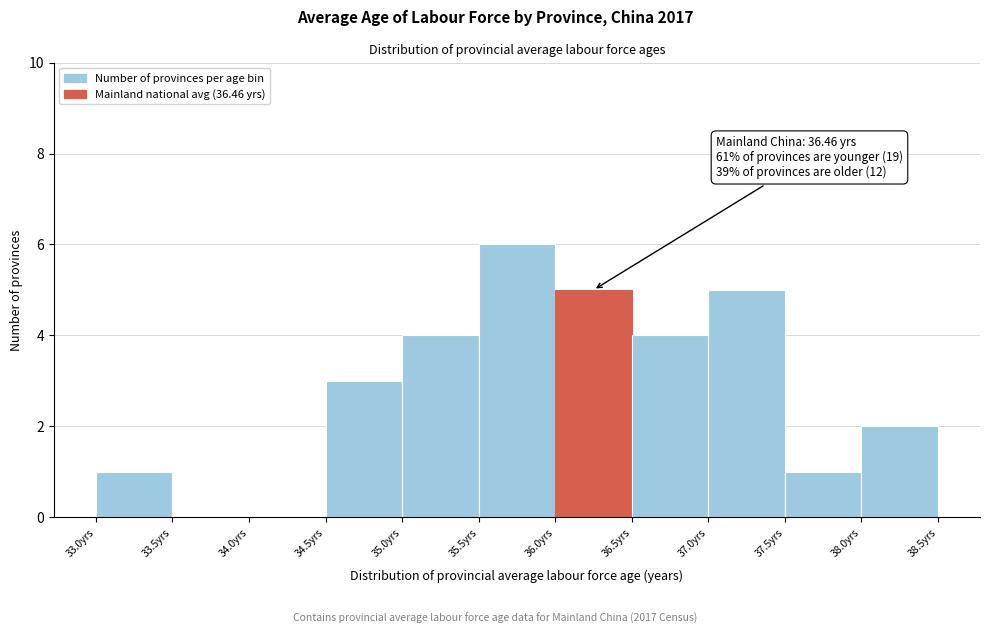

Over which range of the x-axis is the bar tallest?

35.5 to 36.0